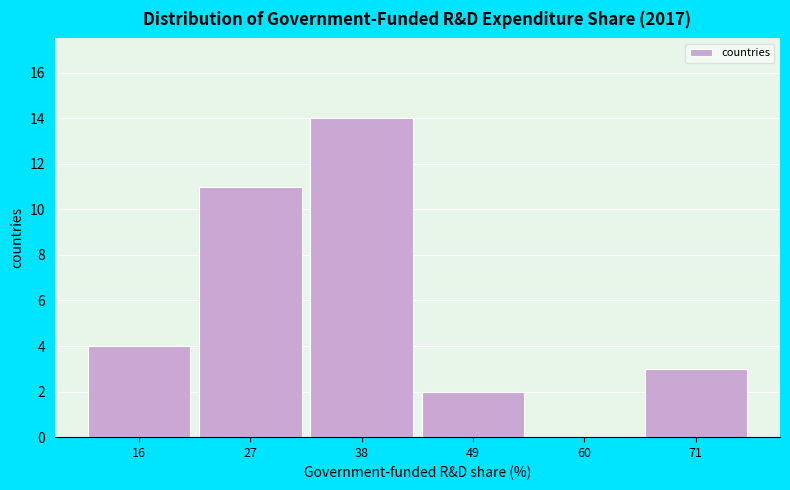

Over which range of the x-axis is the bar tallest?

32 to 44